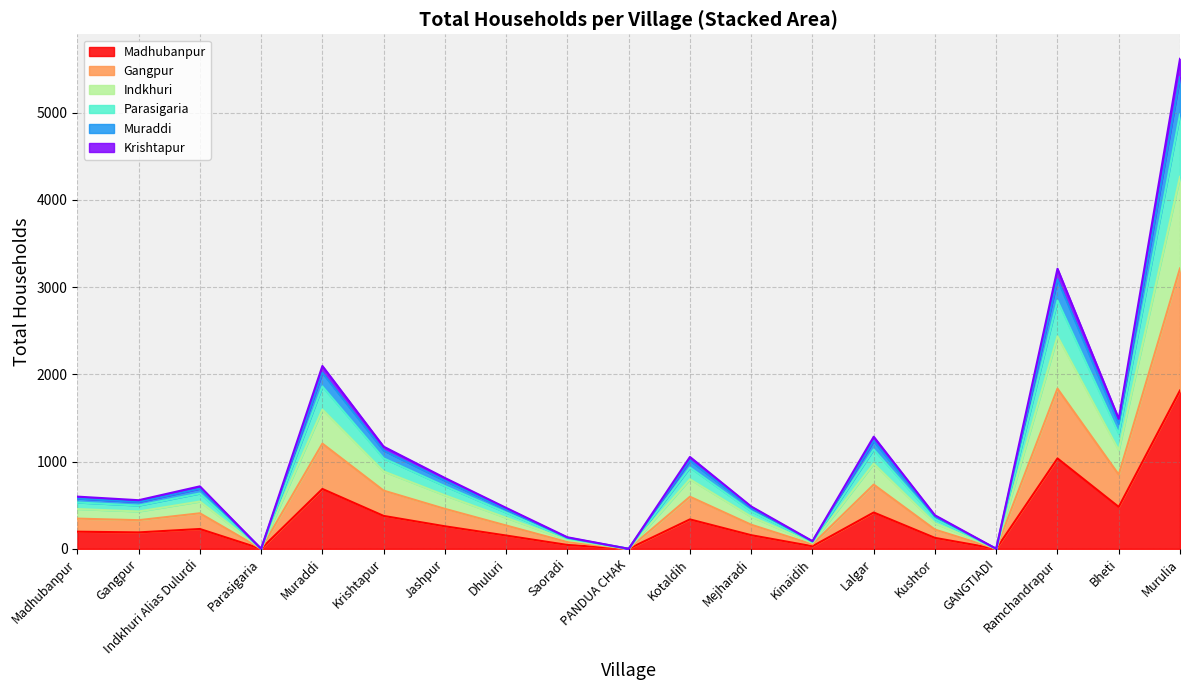

How many data points does each series have?

19